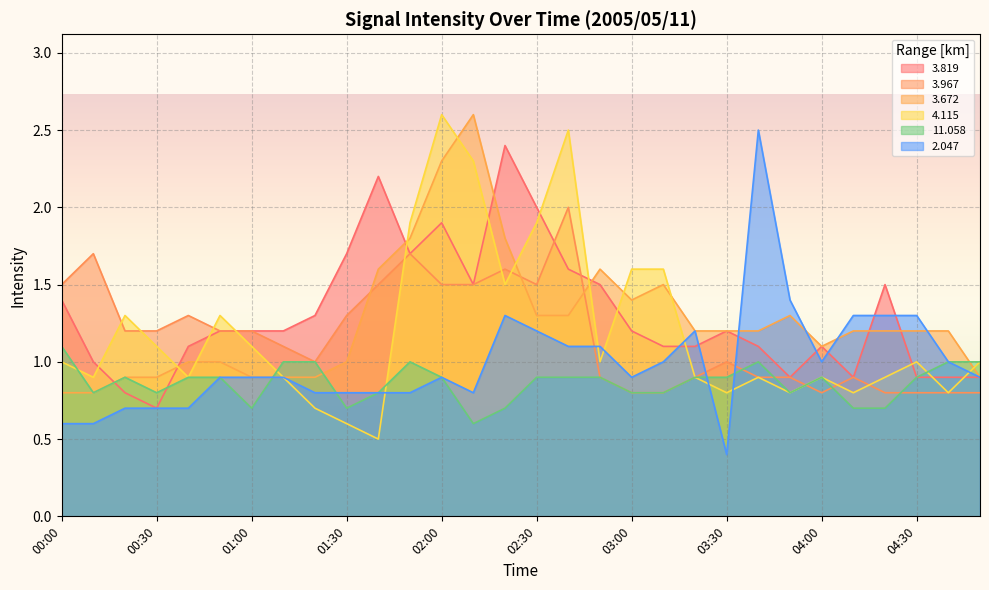

Reading left to right, extract all data points from this chart.

  3.819: 00:00=1.4	00:10=1.0	00:20=0.8	00:30=0.7	00:40=1.1	00:50=1.2	01:00=1.2	01:10=1.2	01:20=1.3	01:30=1.7	01:40=2.2	01:50=1.7	02:00=1.9	02:10=1.5	02:20=2.4	02:30=2.0	02:40=1.6	02:50=1.5	03:00=1.2	03:10=1.1	03:20=1.1	03:30=1.2	03:40=1.1	03:50=0.9	04:00=1.1	04:10=0.9	04:20=1.5	04:30=0.9	04:40=0.9	04:50=0.9
  3.967: 00:00=1.5	00:10=1.7	00:20=1.2	00:30=1.2	00:40=1.3	00:50=1.2	01:00=1.2	01:10=1.1	01:20=1.0	01:30=1.3	01:40=1.5	01:50=1.7	02:00=1.5	02:10=1.5	02:20=1.6	02:30=1.5	02:40=2.0	02:50=0.9	03:00=0.8	03:10=0.8	03:20=0.9	03:30=1.0	03:40=0.9	03:50=0.9	04:00=0.8	04:10=0.9	04:20=0.8	04:30=0.8	04:40=0.8	04:50=0.8
  3.672: 00:00=0.8	00:10=0.8	00:20=0.9	00:30=0.9	00:40=1.0	00:50=1.0	01:00=0.9	01:10=0.9	01:20=0.9	01:30=1.0	01:40=1.6	01:50=1.8	02:00=2.3	02:10=2.6	02:20=1.8	02:30=1.3	02:40=1.3	02:50=1.6	03:00=1.4	03:10=1.5	03:20=1.2	03:30=1.2	03:40=1.2	03:50=1.3	04:00=1.1	04:10=1.2	04:20=1.2	04:30=1.2	04:40=1.2	04:50=0.9
  4.115: 00:00=1.0	00:10=0.9	00:20=1.3	00:30=1.1	00:40=0.9	00:50=1.3	01:00=1.1	01:10=0.9	01:20=0.7	01:30=0.6	01:40=0.5	01:50=1.9	02:00=2.6	02:10=2.3	02:20=1.5	02:30=1.9	02:40=2.5	02:50=1.0	03:00=1.6	03:10=1.6	03:20=0.9	03:30=0.8	03:40=0.9	03:50=0.8	04:00=0.9	04:10=0.8	04:20=0.9	04:30=1.0	04:40=0.8	04:50=1.0
 11.058: 00:00=1.1	00:10=0.8	00:20=0.9	00:30=0.8	00:40=0.9	00:50=0.9	01:00=0.7	01:10=1.0	01:20=1.0	01:30=0.7	01:40=0.8	01:50=1.0	02:00=0.9	02:10=0.6	02:20=0.7	02:30=0.9	02:40=0.9	02:50=0.9	03:00=0.8	03:10=0.8	03:20=0.9	03:30=0.9	03:40=1.0	03:50=0.8	04:00=0.9	04:10=0.7	04:20=0.7	04:30=0.9	04:40=1.0	04:50=1.0
  2.047: 00:00=0.6	00:10=0.6	00:20=0.7	00:30=0.7	00:40=0.7	00:50=0.9	01:00=0.9	01:10=0.9	01:20=0.8	01:30=0.8	01:40=0.8	01:50=0.8	02:00=0.9	02:10=0.8	02:20=1.3	02:30=1.2	02:40=1.1	02:50=1.1	03:00=0.9	03:10=1.0	03:20=1.2	03:30=0.4	03:40=2.5	03:50=1.4	04:00=1.0	04:10=1.3	04:20=1.3	04:30=1.3	04:40=1.0	04:50=0.9